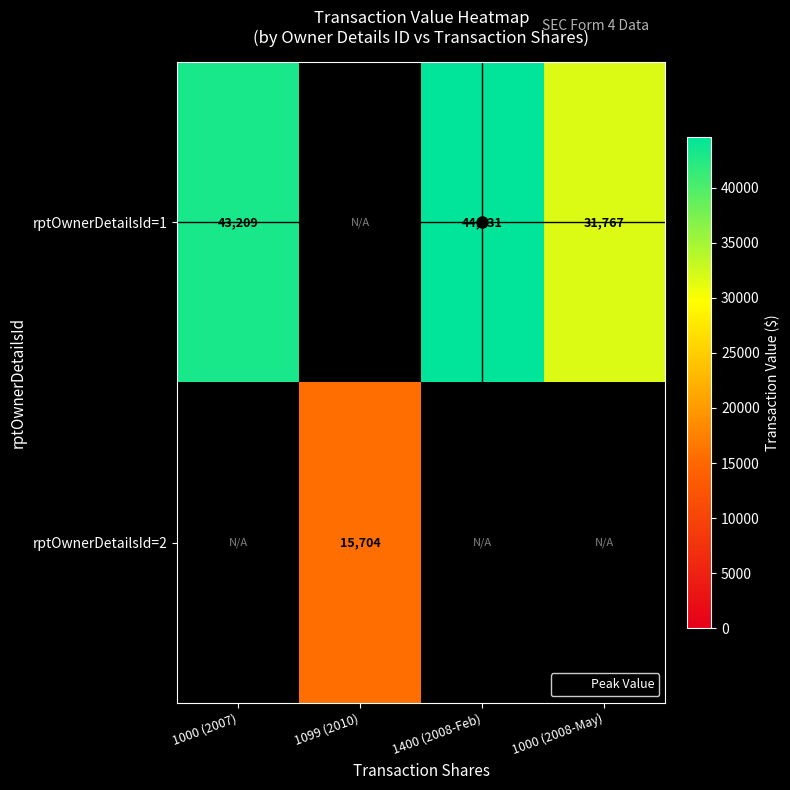

At which category does the chart reach its peak across all series?

1400 (2008-Feb)